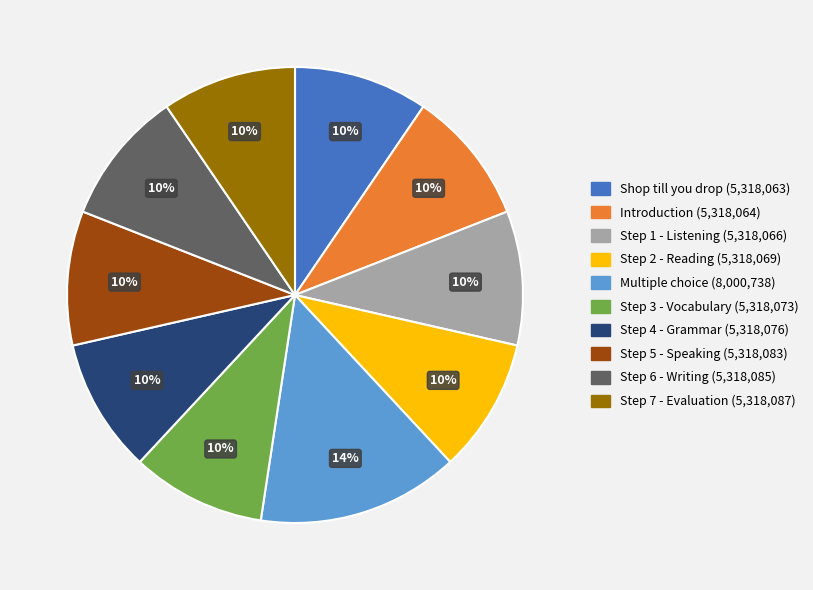

Which category has the biggest portion of the pie?

Multiple choice